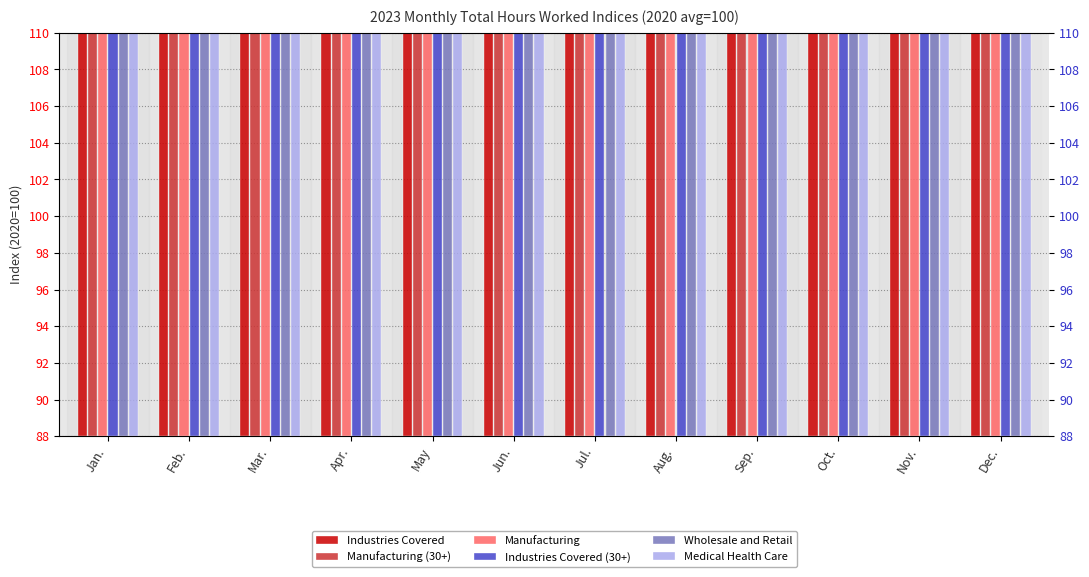

At which category is the sum across all series the highest?

Jun.